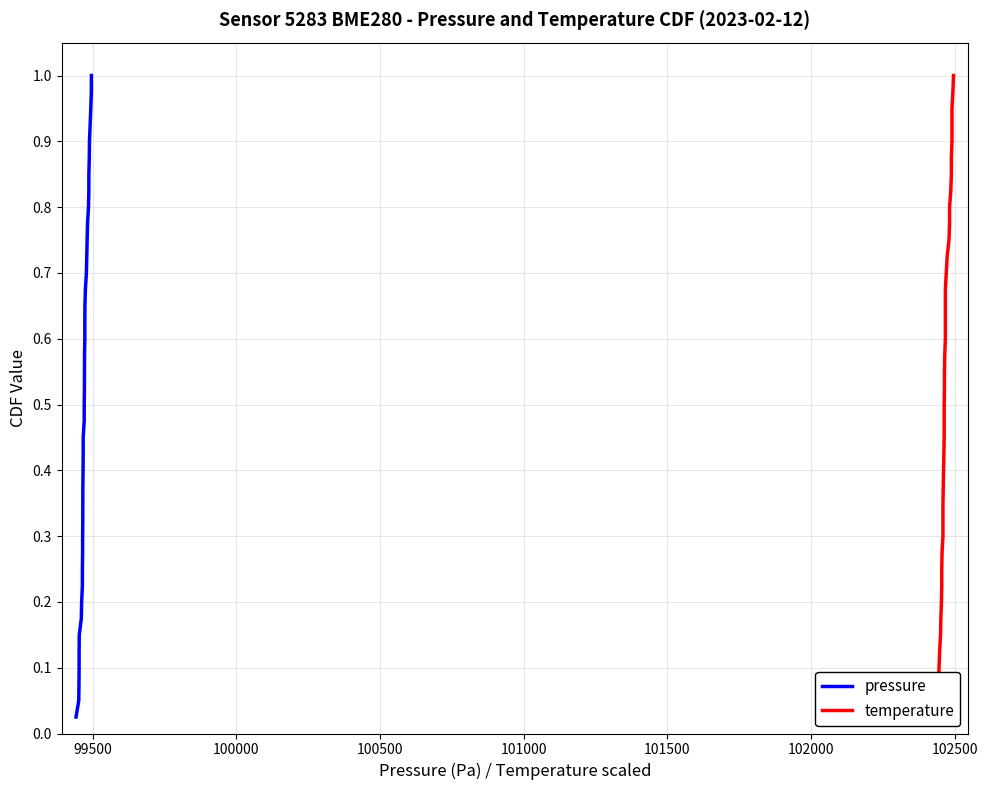

What is the difference between the maximum and minimum values in the pressure series?

1.0